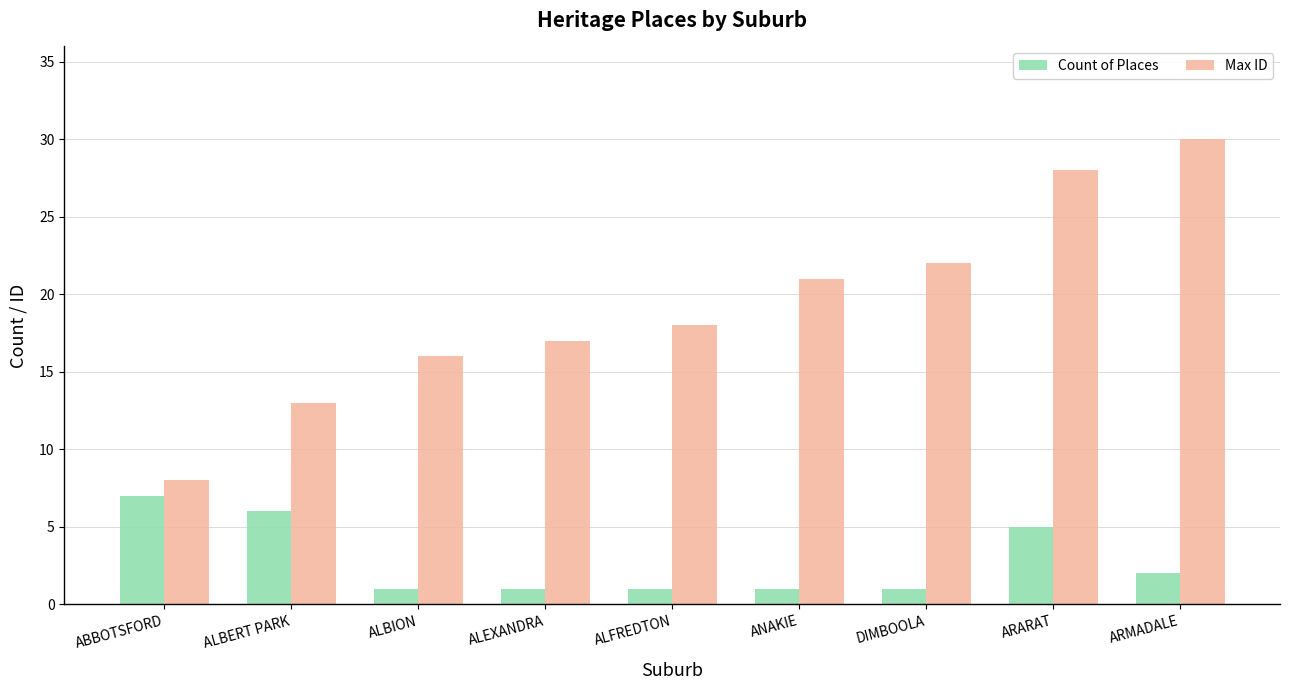

True or false: Count of Places has a value of 2 at ARMADALE.

True